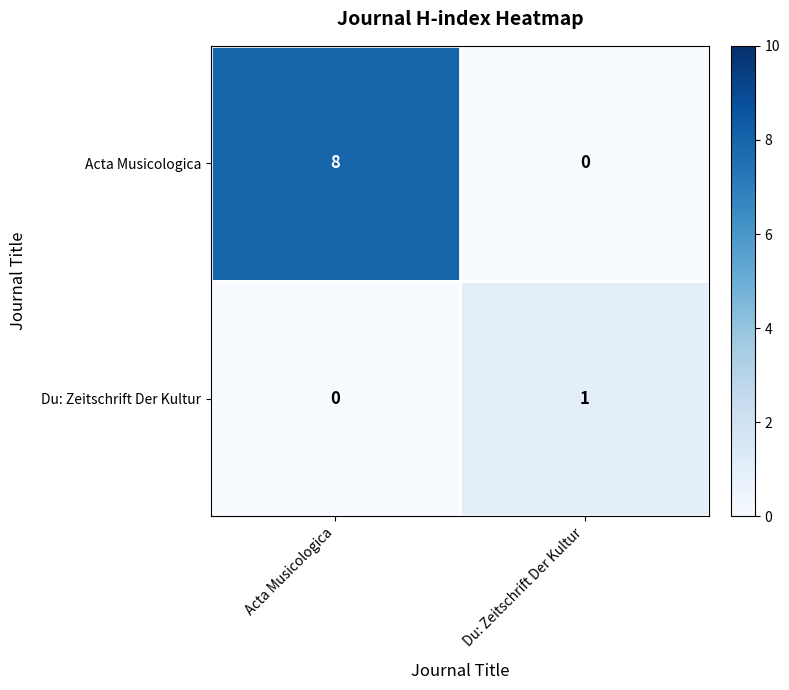

Rank the series by their maximum value, from lowest to highest.

Du: Zeitschrift Der Kultur, Acta Musicologica